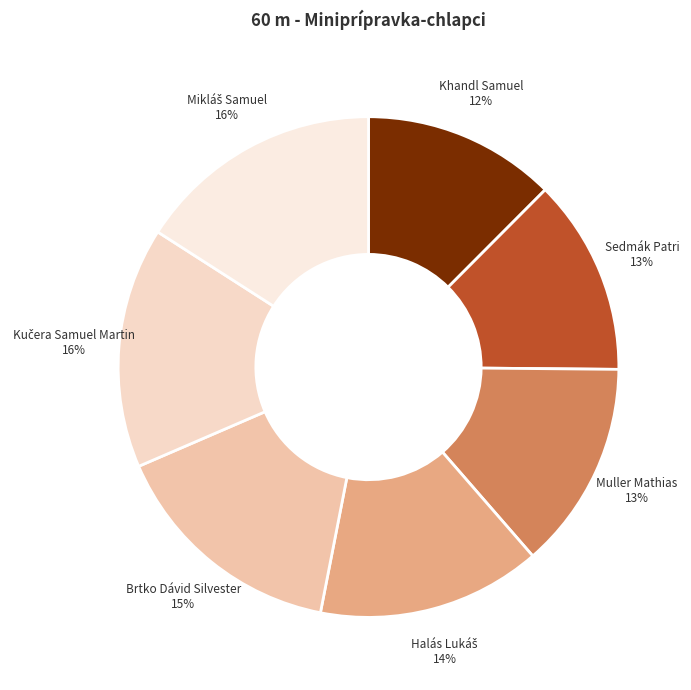

The Brtko Dávid Silvester slice represents 1% of the pie. True or false?

False